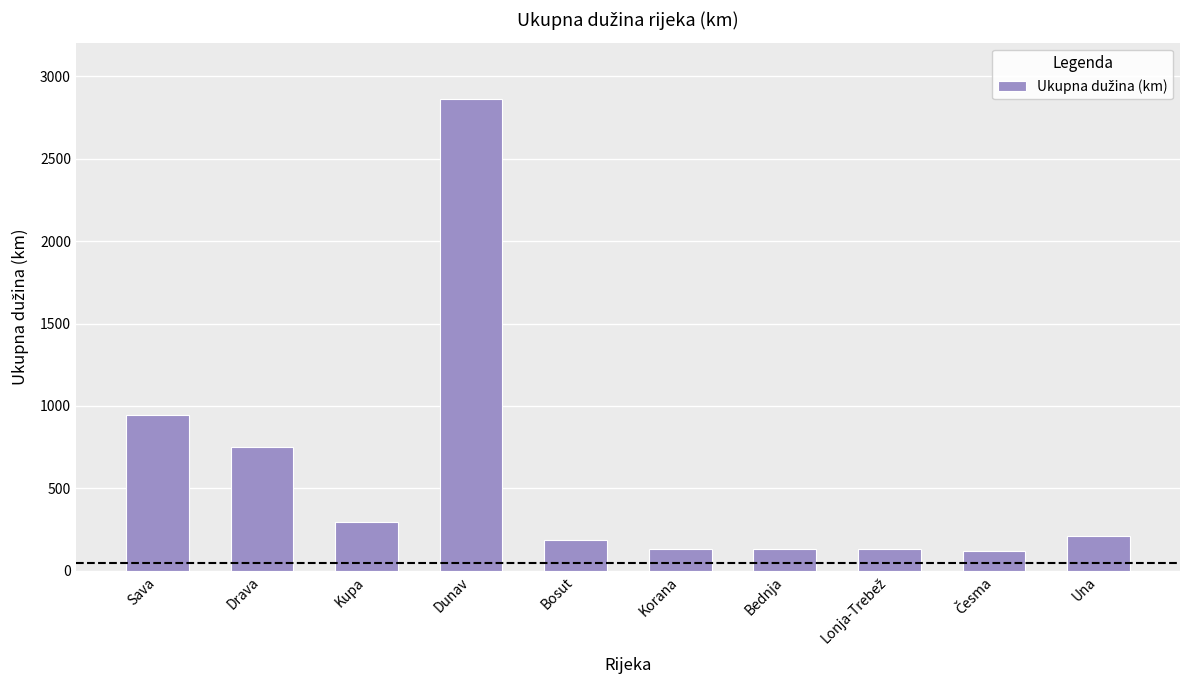

What is the sum of the values at Sava and Korana?

1079